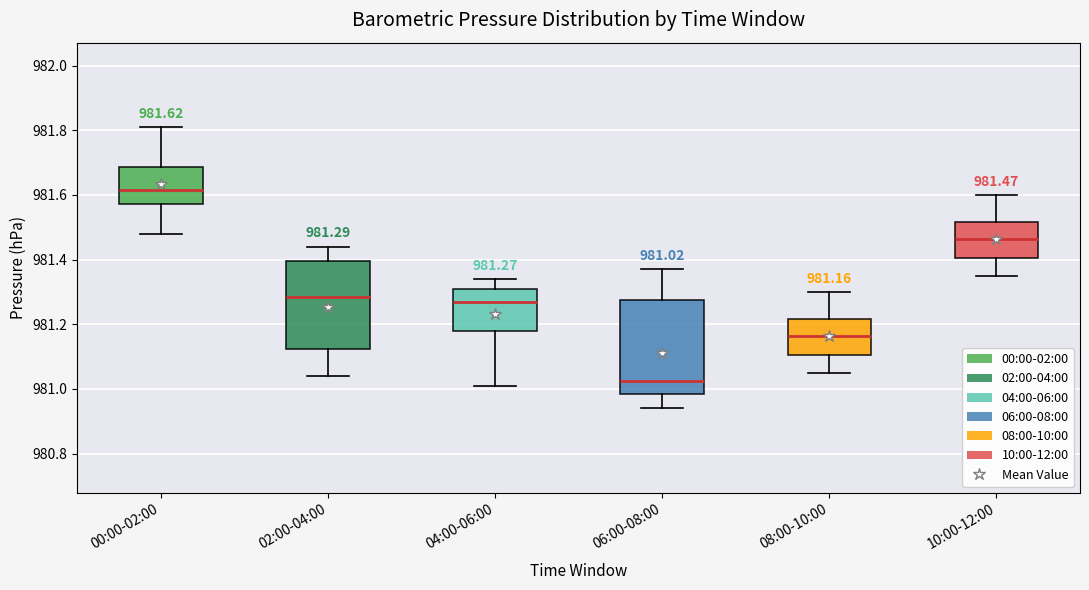

Which box has the lowest median line?

06:00-08:00